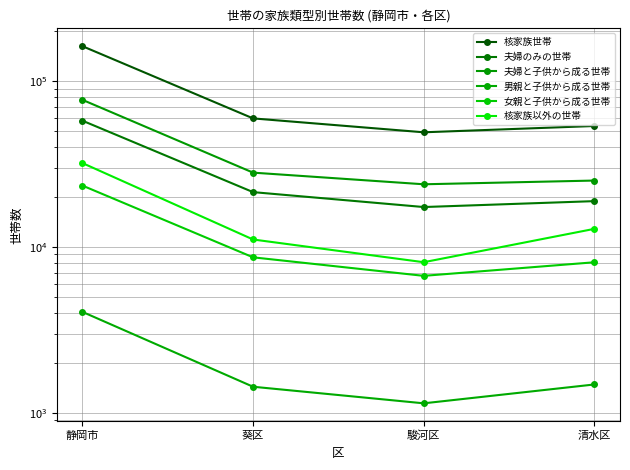

How many interior local valleys does the 夫婦と子供から成る世帯 series have?

1